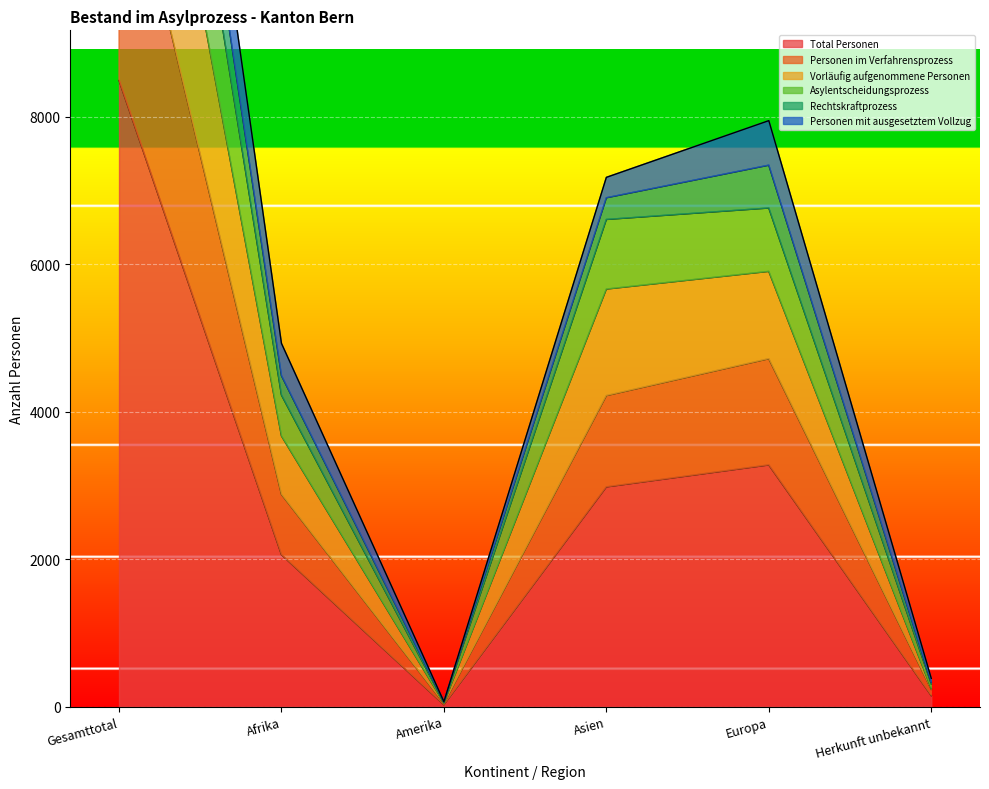

At which category is the sum across all series the highest?

Gesamttotal